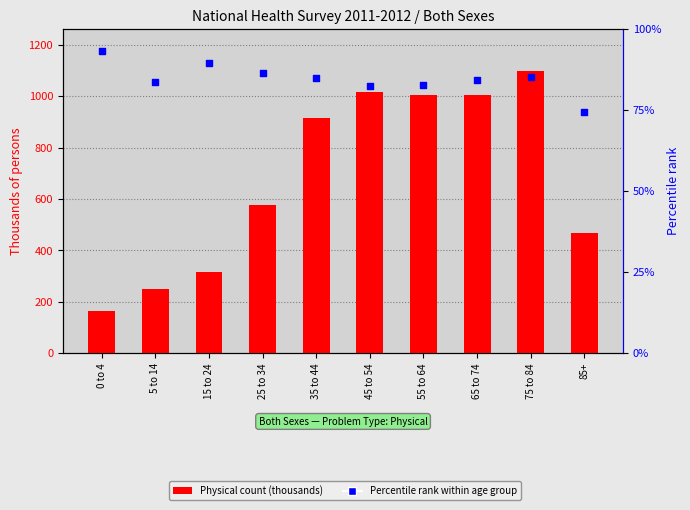

Which series contains the lowest Y value?

Percentile rank